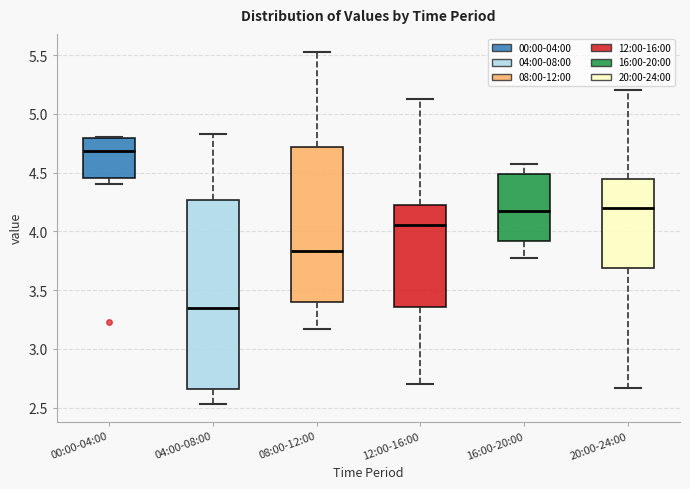

Reading left to right, transcribe this box plot: for each box, give where its median line is, the range the box spans, and where its two whiskers end, as read against the y-axis. The values are not printed on the chart, so give them approximately, as read against the axis.

00:00-04:00: median 4.70, box 4.45 to 4.80, whiskers 4.40 to 4.80
04:00-08:00: median 3.35, box 2.65 to 4.25, whiskers 2.55 to 4.85
08:00-12:00: median 3.85, box 3.40 to 4.70, whiskers 3.15 to 5.55
12:00-16:00: median 4.05, box 3.35 to 4.20, whiskers 2.70 to 5.15
16:00-20:00: median 4.15, box 3.90 to 4.50, whiskers 3.75 to 4.55
20:00-24:00: median 4.20, box 3.70 to 4.45, whiskers 2.65 to 5.20